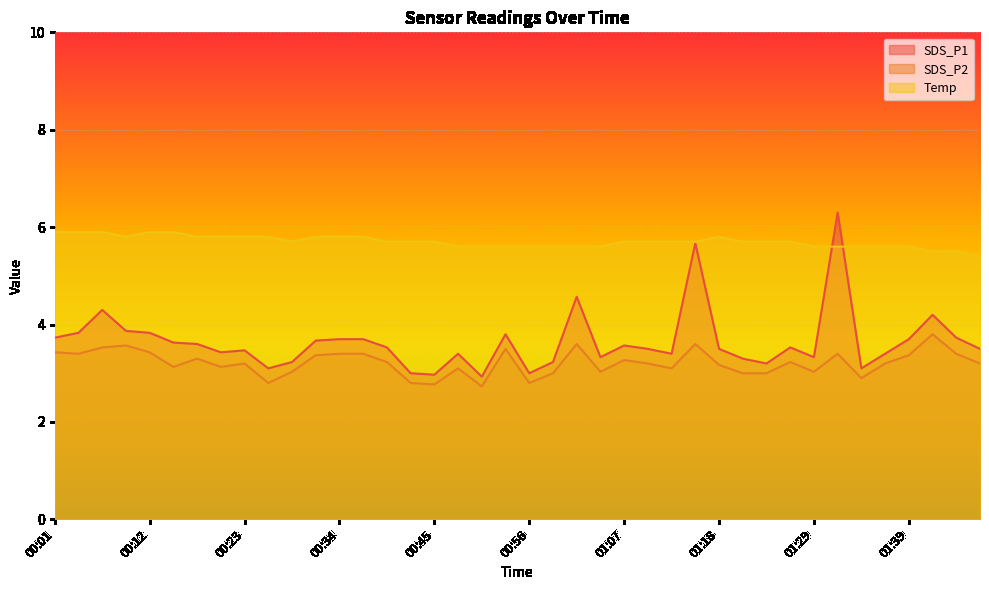

What is the total value across all series at 01:01?

13.8